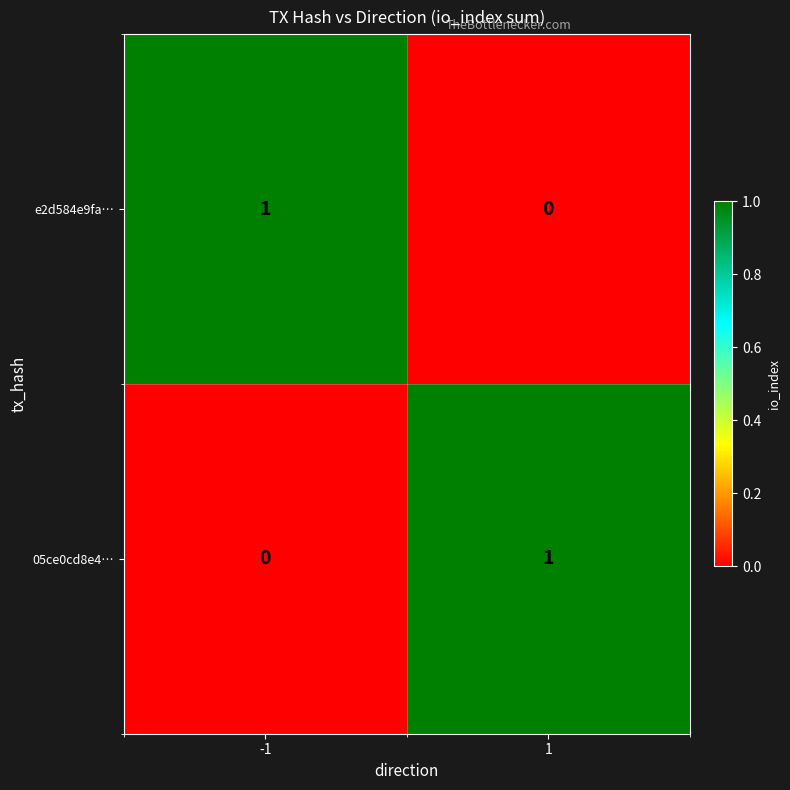

Is it true that e2d584e9fa… equals 0 at -1?

False